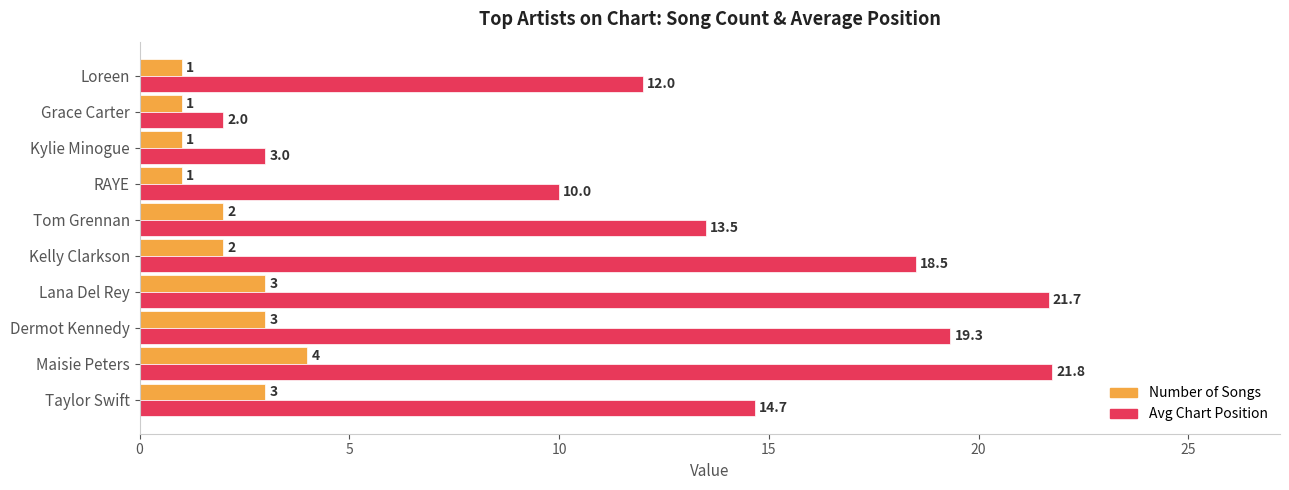

List the series in order of their peak value, lowest first.

Number of Songs, Avg Chart Position